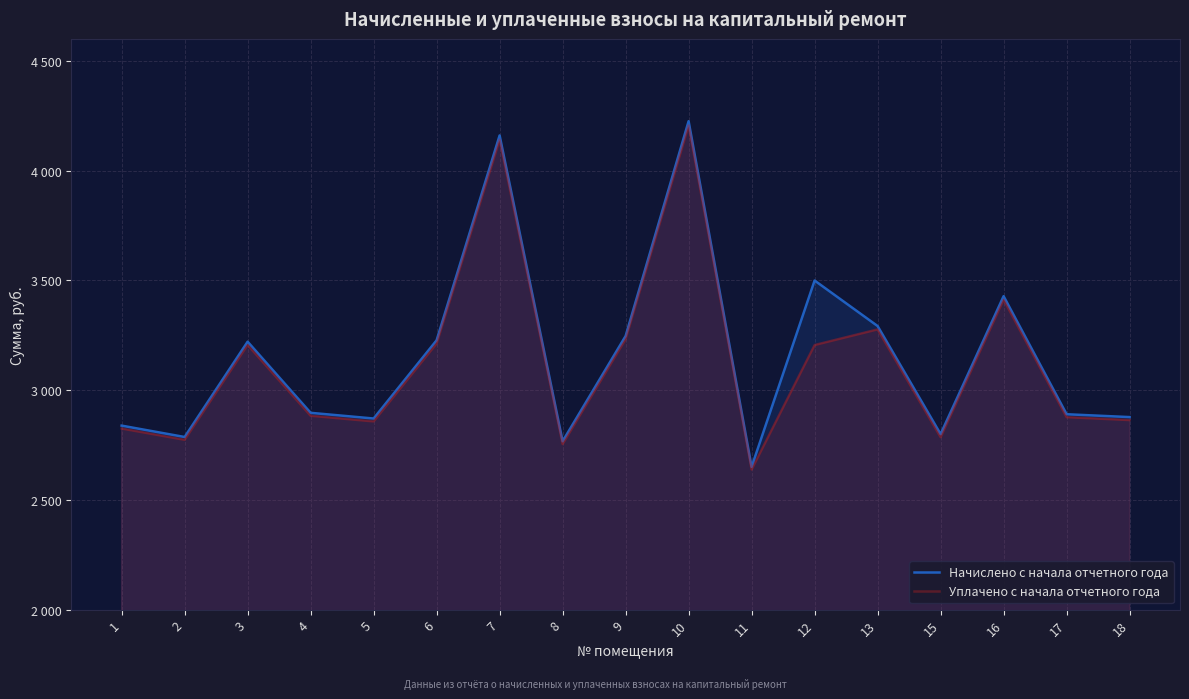

Between 13 and 3, which is larger?

13